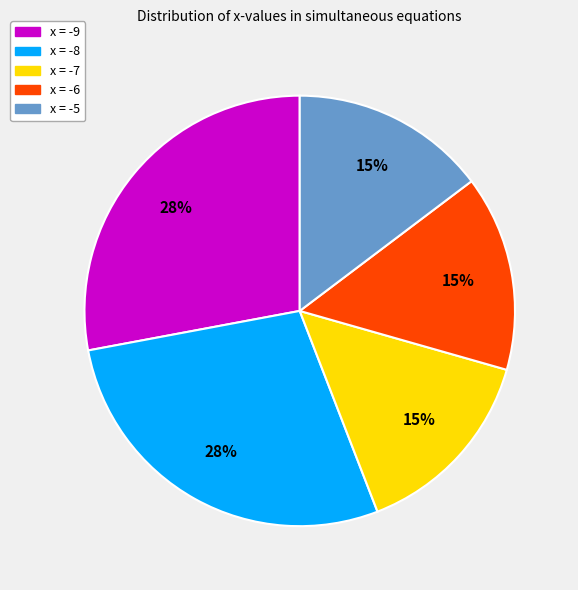

Is x = -8 the majority of the pie?

No